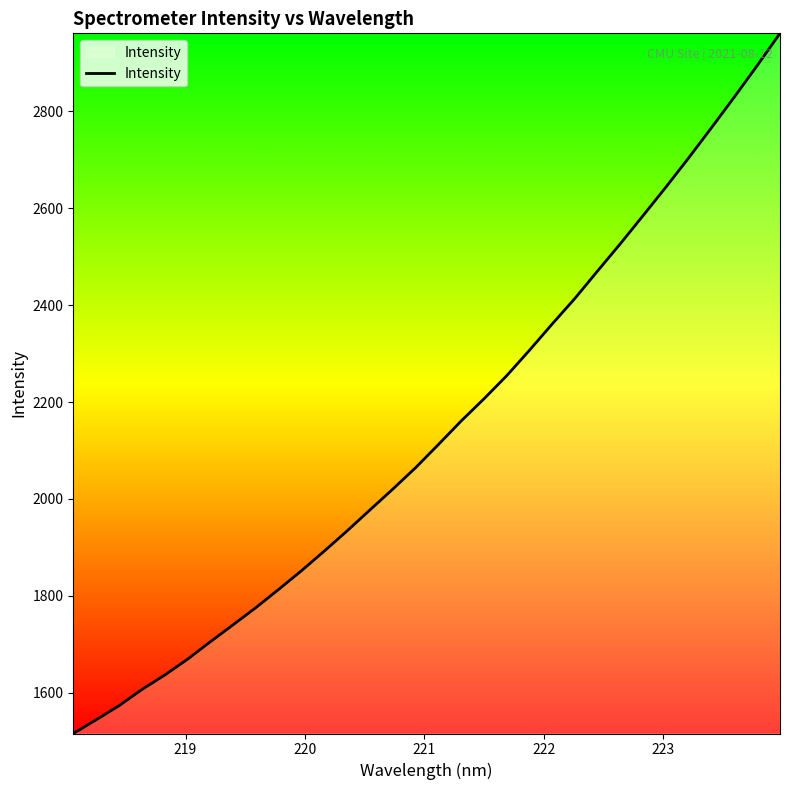

What is the difference between the maximum and minimum values?

1445.6